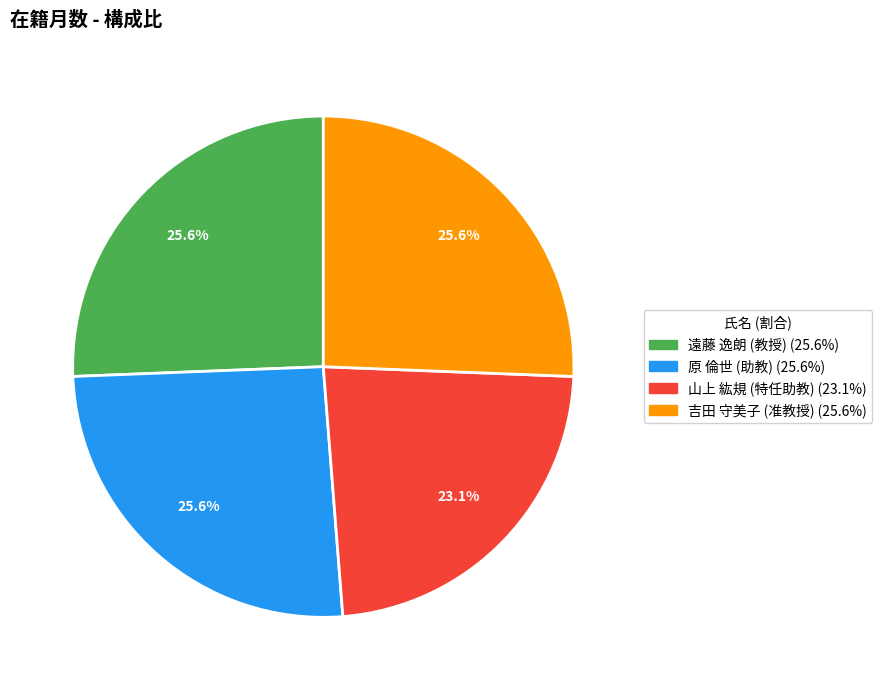

Is the sum of 山上 紘規 (特任助教) and 遠藤 逸朗 (教授) greater than half?

No